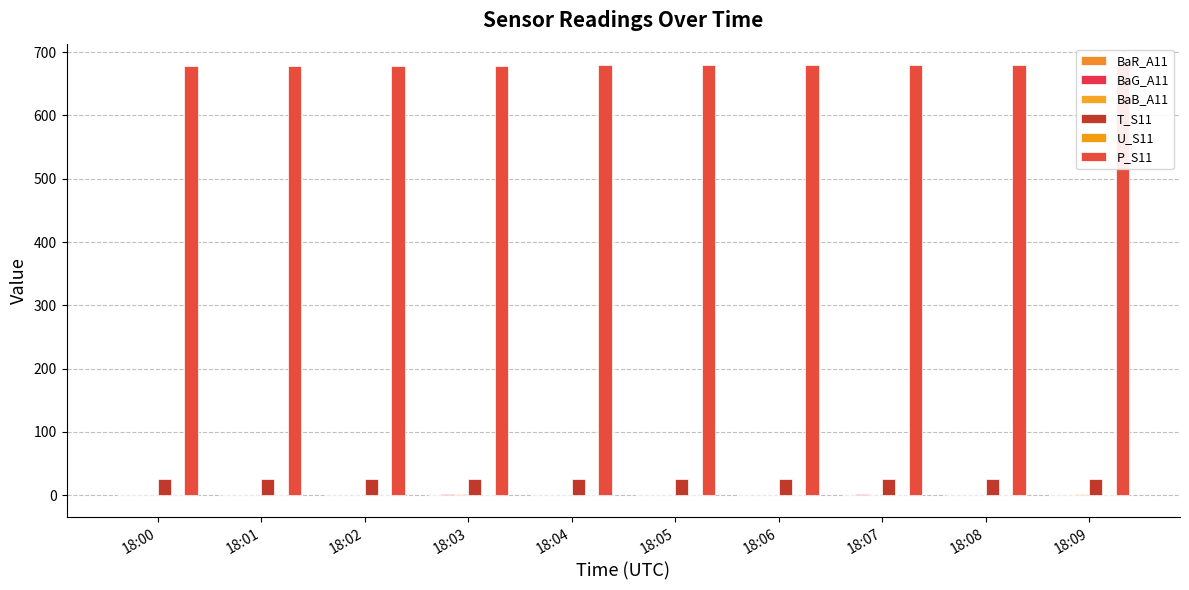

Is the value of U_S11 at 18:07 greater than the value of BaG_A11 at 18:09?

No